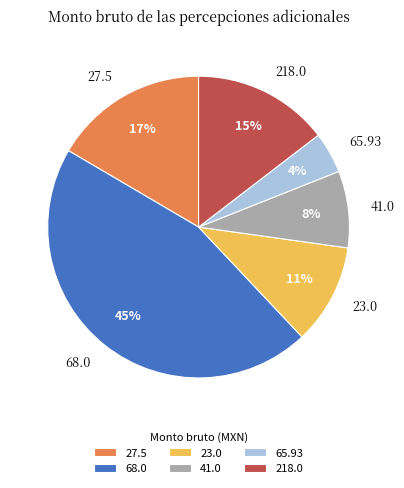

The 23.0 slice represents 19% of the pie. True or false?

False